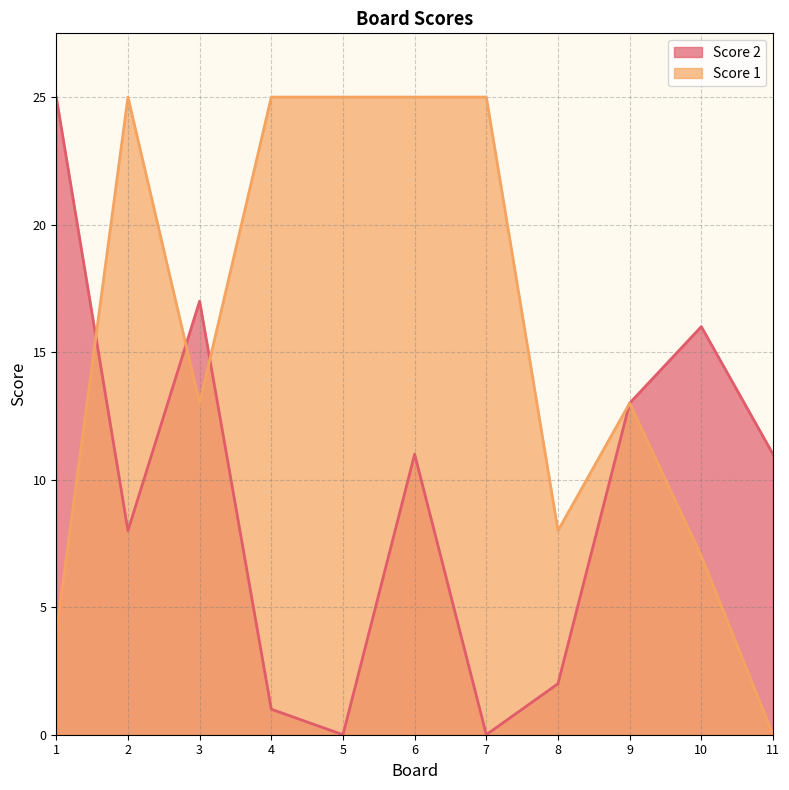

Between 5 and 11, which series saw the biggest shift?

Score 1